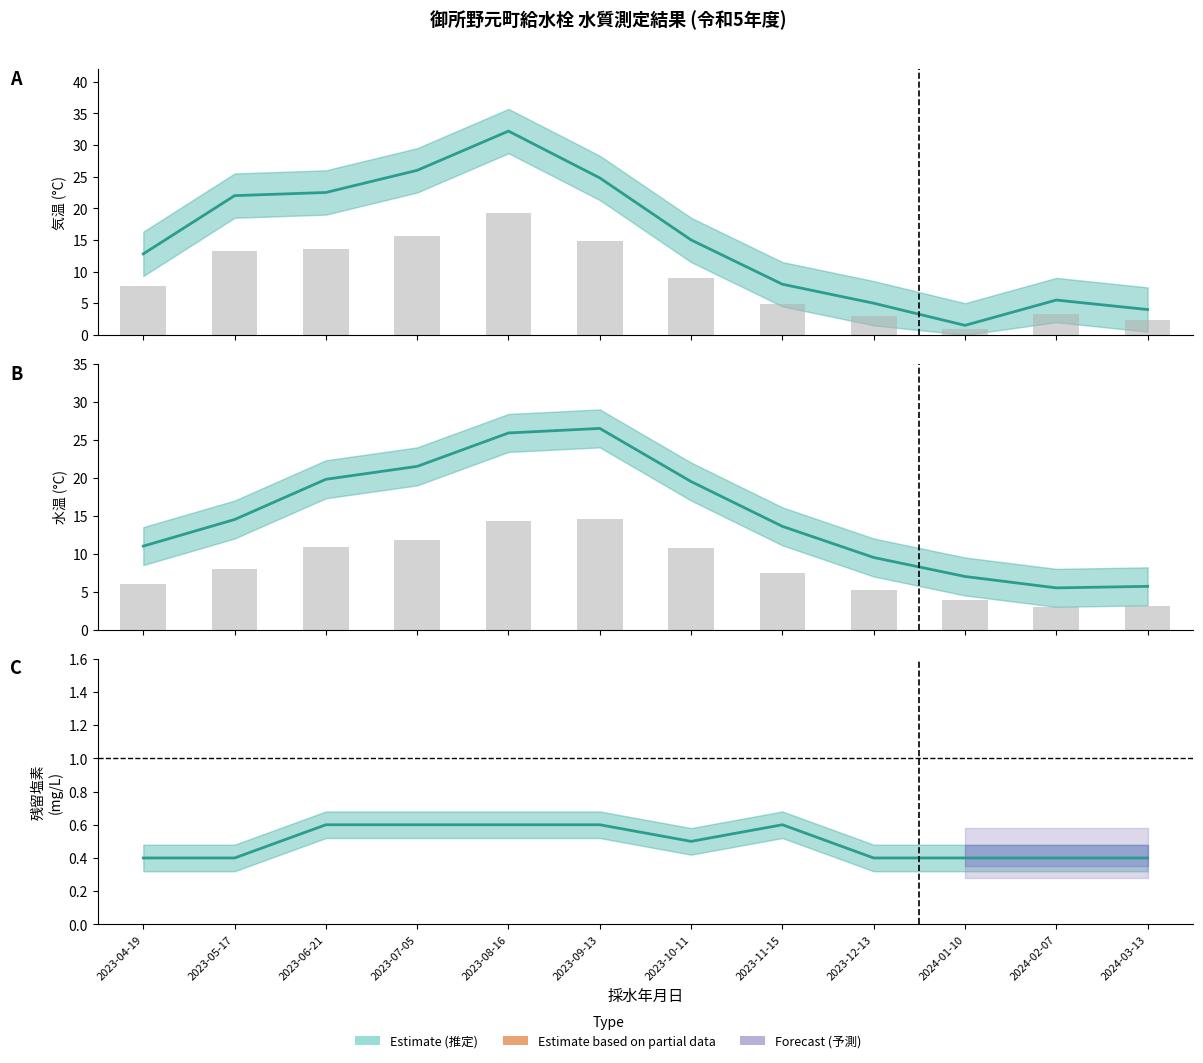

Which series changed the most between 2024-01-10 and 2024-02-07?

気温 (°C)